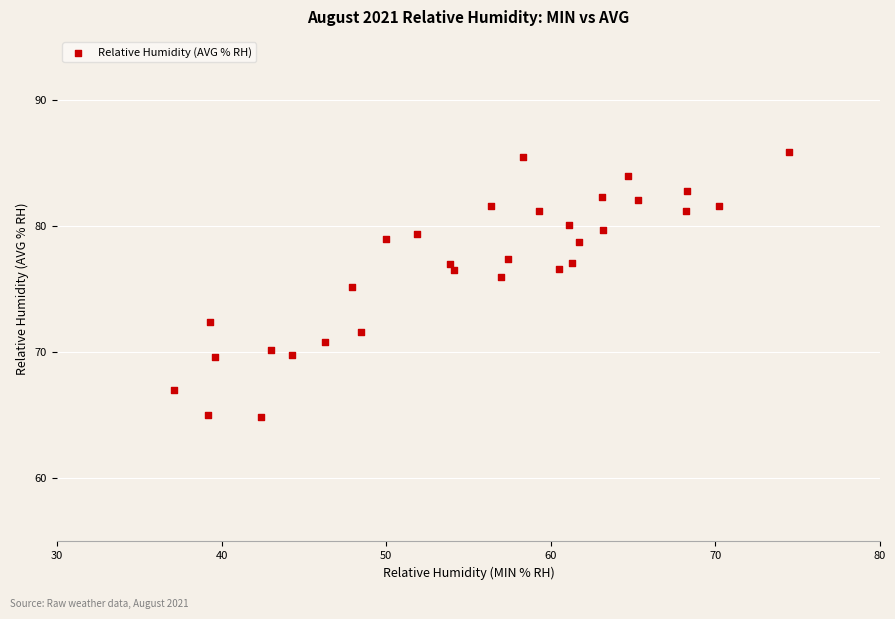

What is the range of X values (max minus min)?

37.4